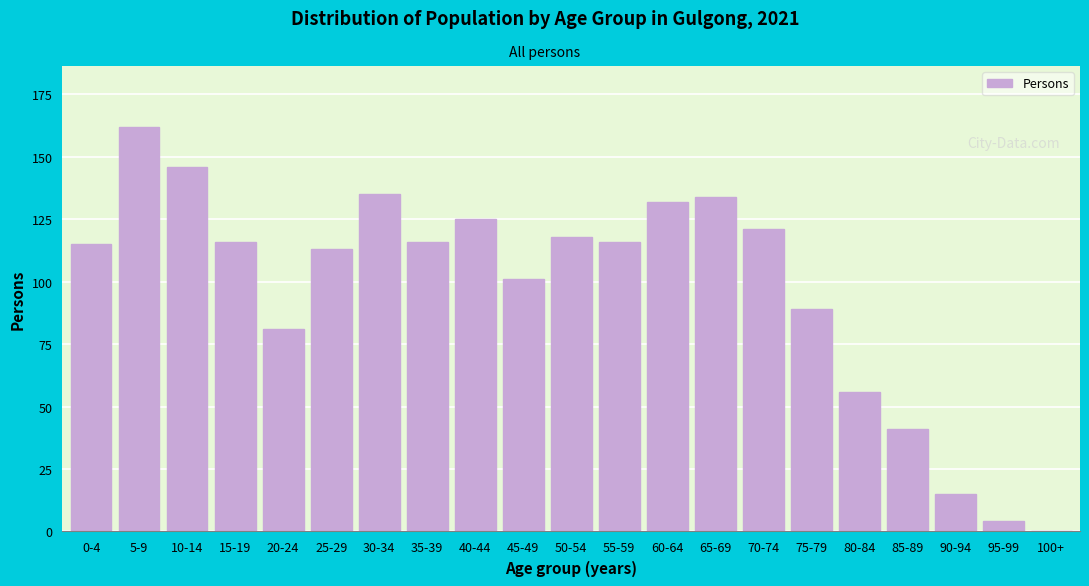

Reading right to left, extract all data points from this chart.

100+=0	95-99=4	90-94=15	85-89=41	80-84=56	75-79=89	70-74=121	65-69=134	60-64=132	55-59=116	50-54=118	45-49=101	40-44=125	35-39=116	30-34=135	25-29=113	20-24=81	15-19=116	10-14=146	5-9=162	0-4=115